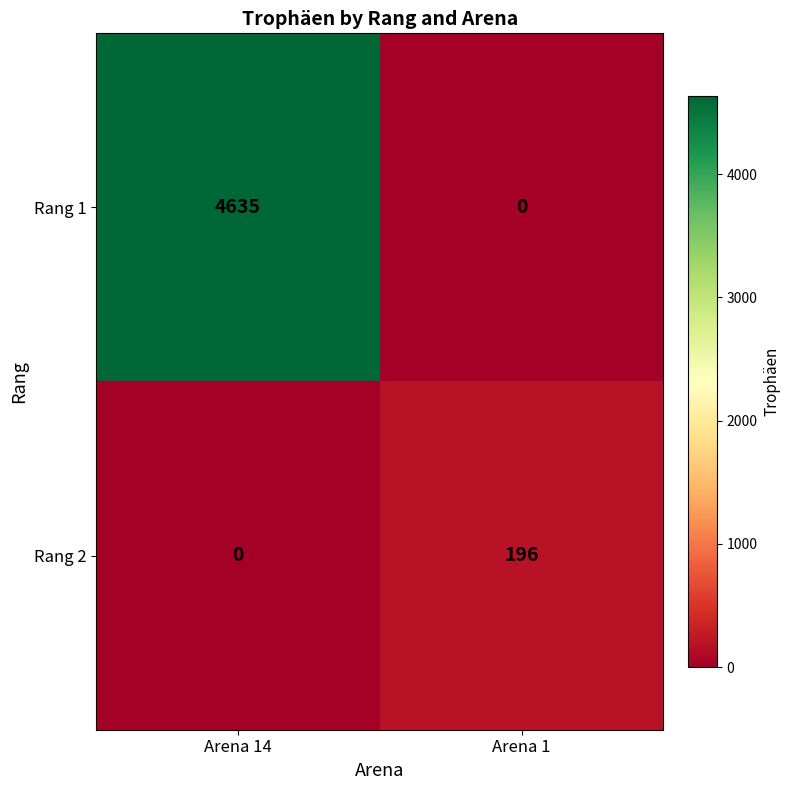

What is the sum of all Rang 2 values?

196